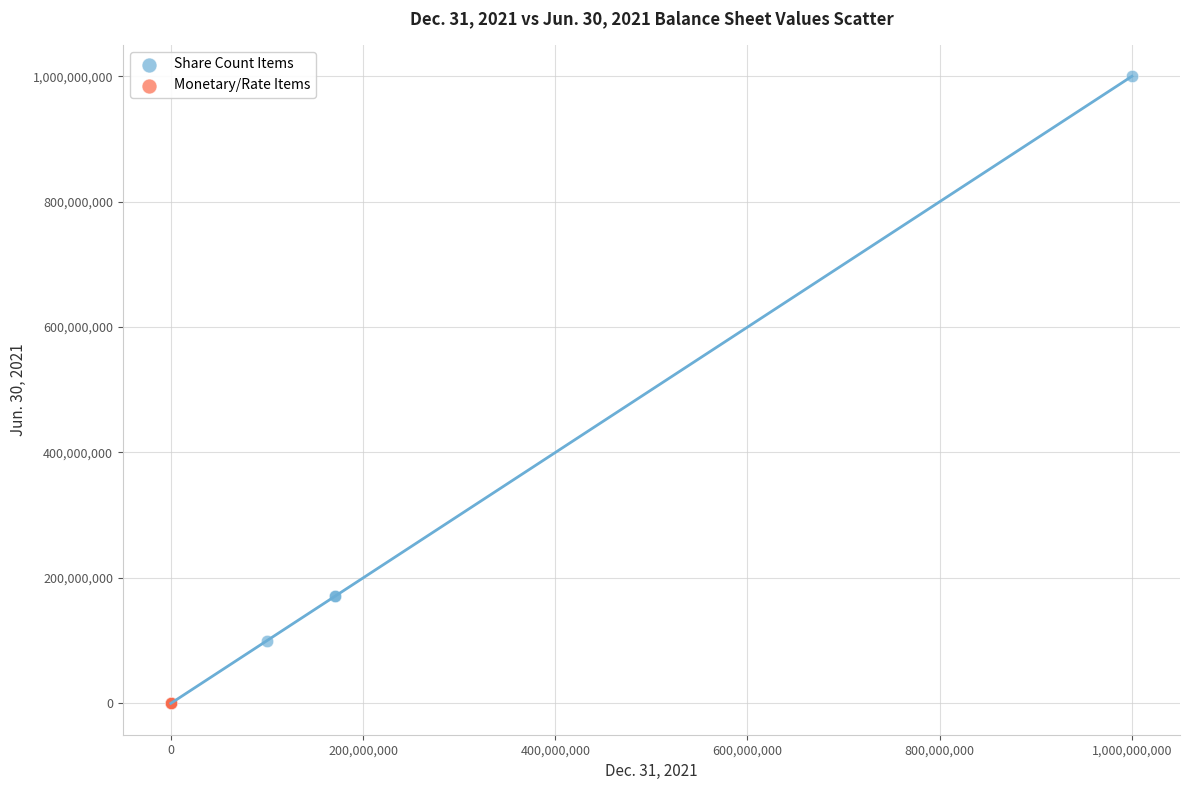

What are all the series names shown in the legend?

Share Count Items, Monetary/Rate Items